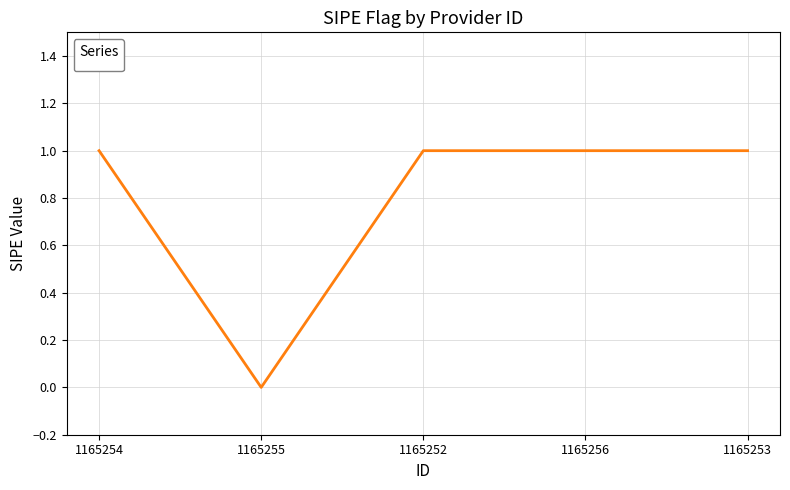

Reading left to right, what are all the values shown in this chart?

1	0	1	1	1